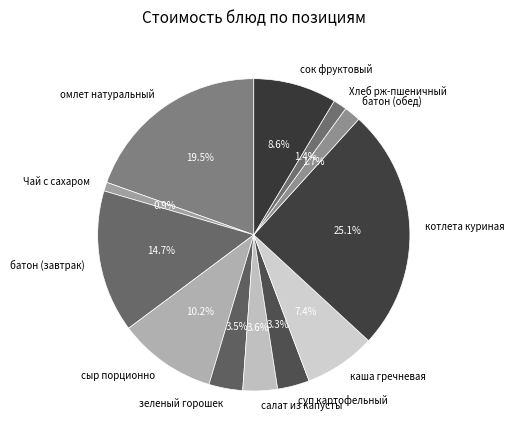

Count the number of slices in the pie.

12